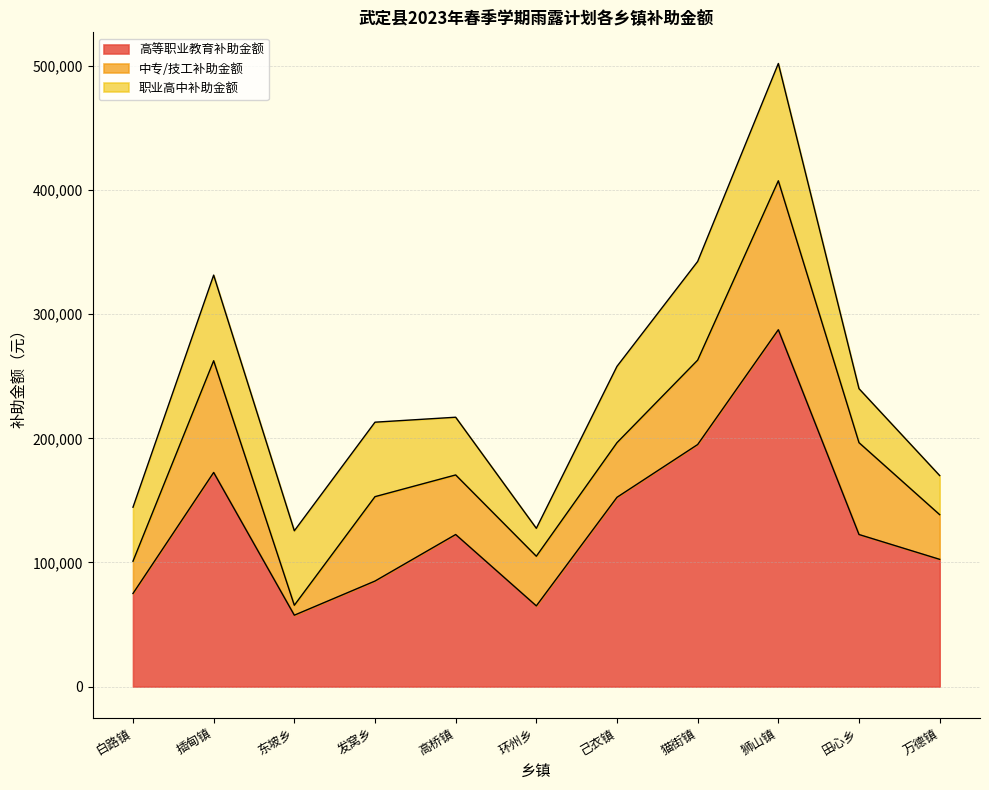

At how many categories does at least one series exceed 40667?

11